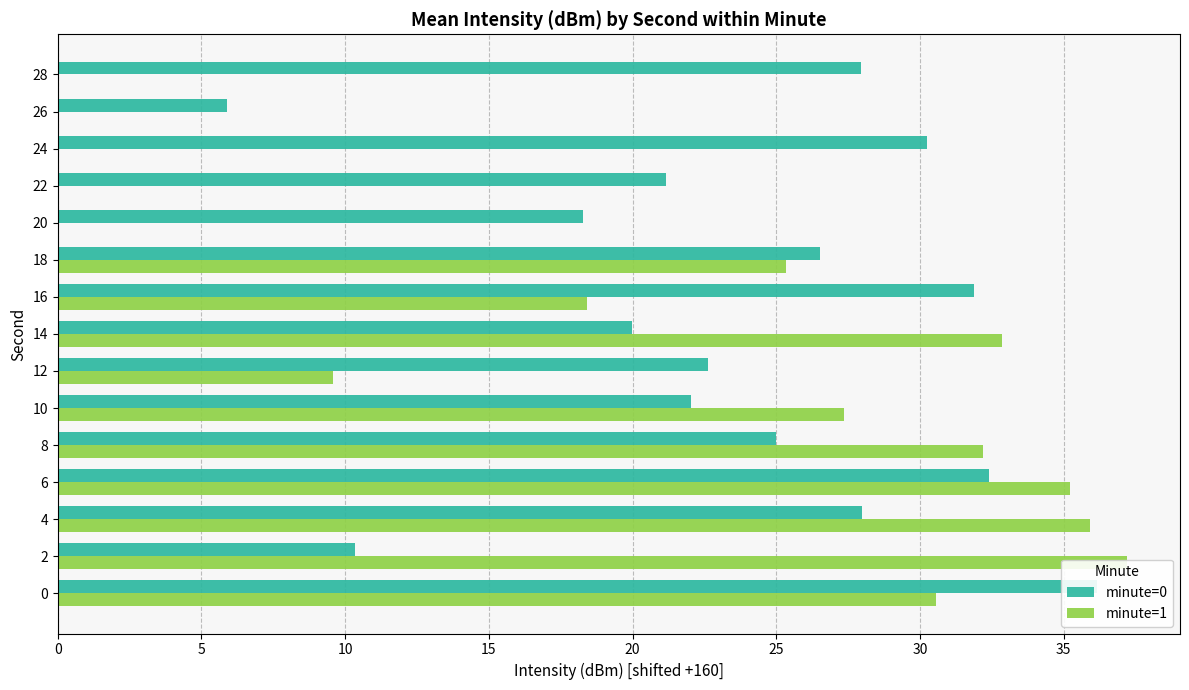

Does the chart contain stacked bars?

No